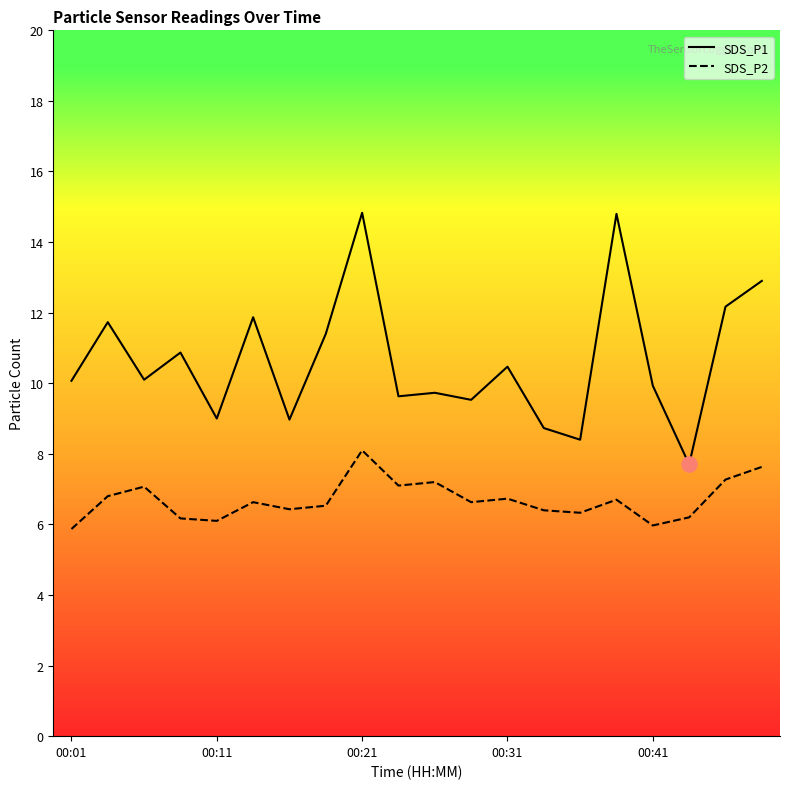

Which series reaches the maximum Y coordinate?

SDS_P1